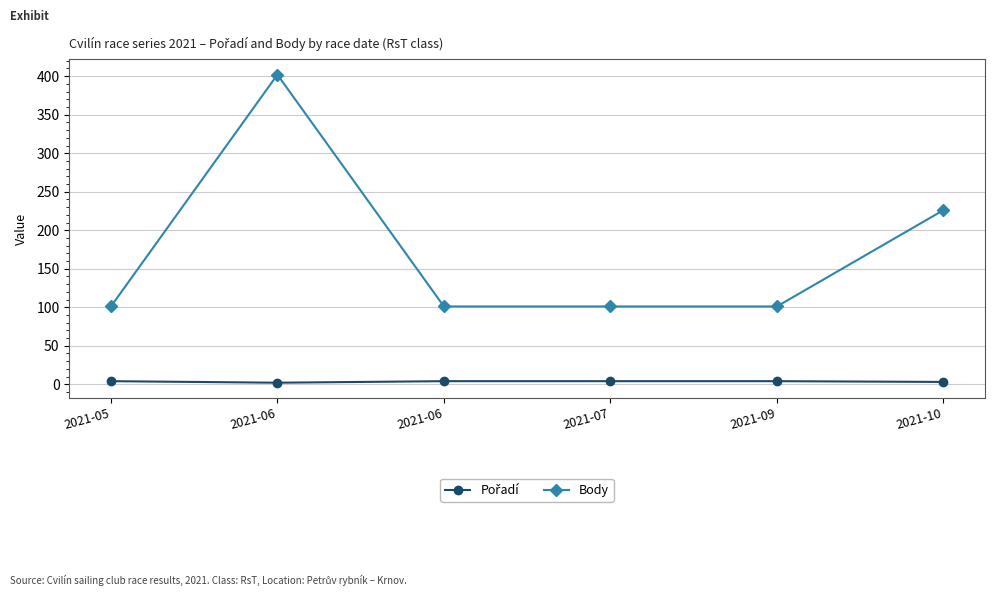

Does the chart display data point markers on the line(s)?

Yes